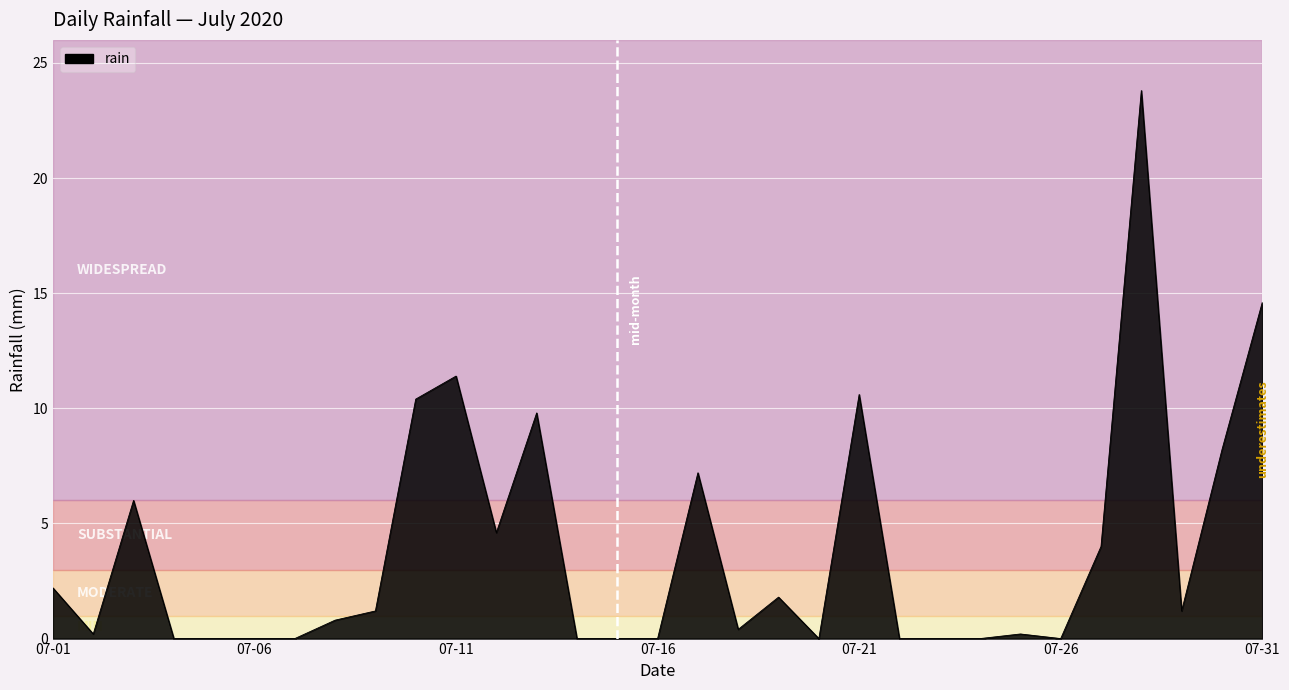

What is the greatest value displayed?

23.8